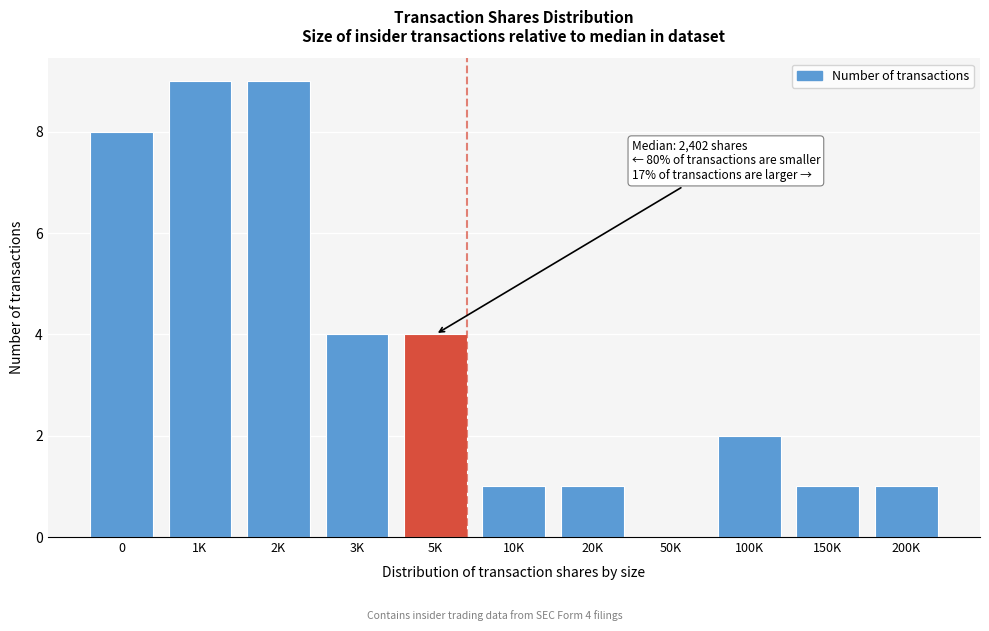

Reading left to right, list all the values displayed in this chart.

0=8	1K=9	2K=9	3K=4	5K=4	10K=1	20K=1	50K=0	100K=2	150K=1	200K=1